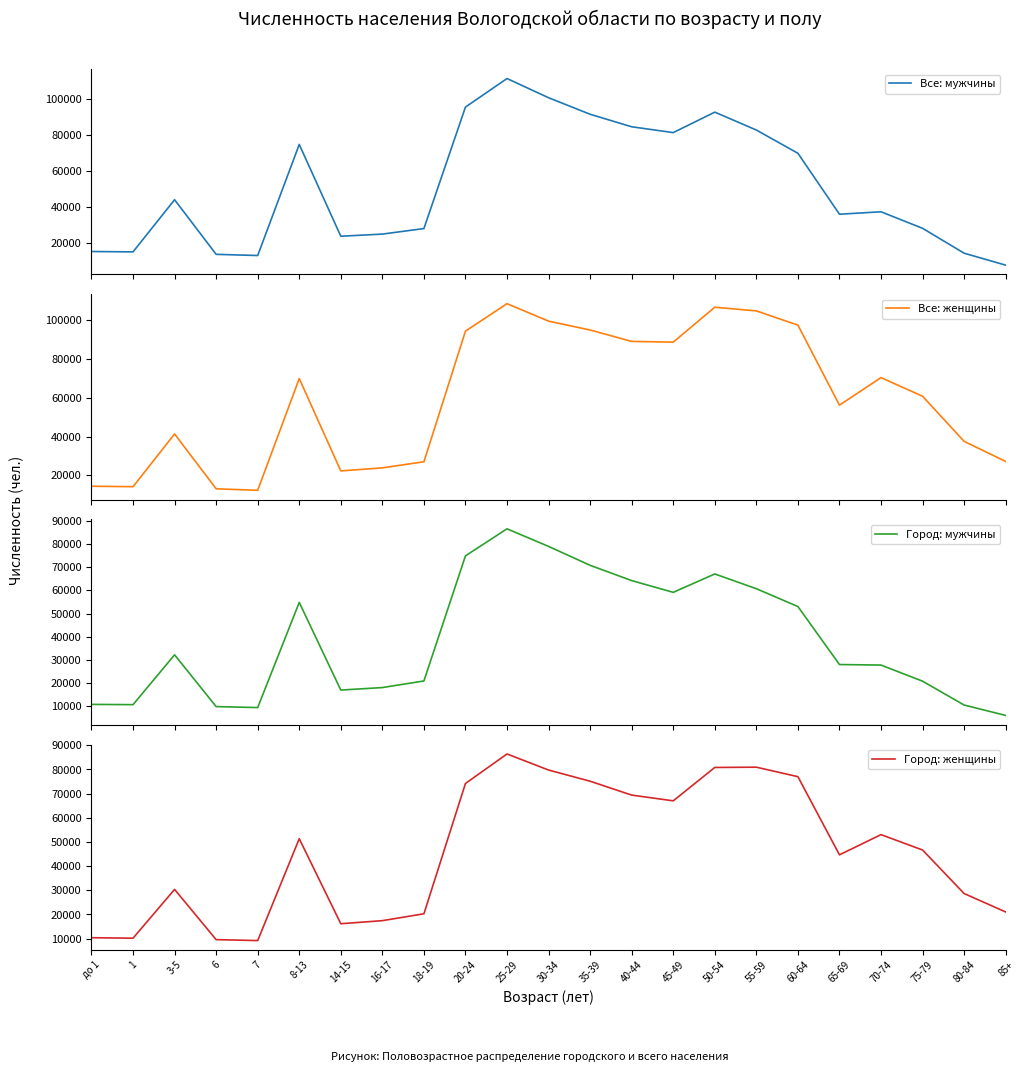

What are all the series names shown in the legend?

Все: мужчины, Все: женщины, Город: мужчины, Город: женщины